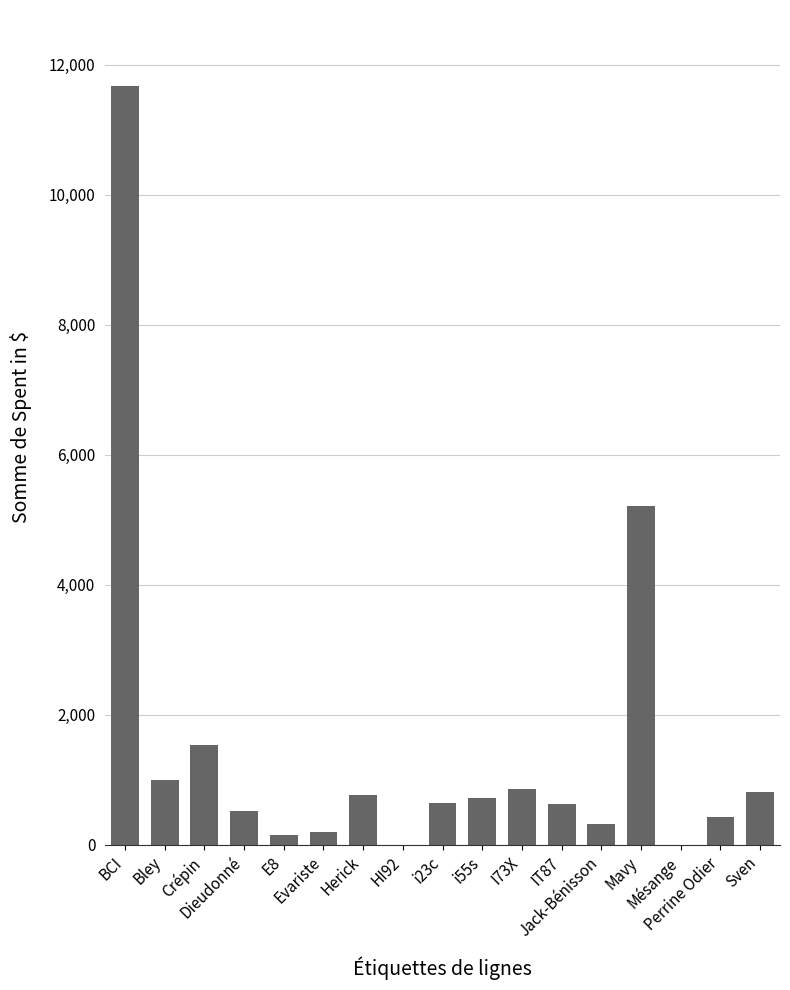

What is the sum of all values?

25491.0